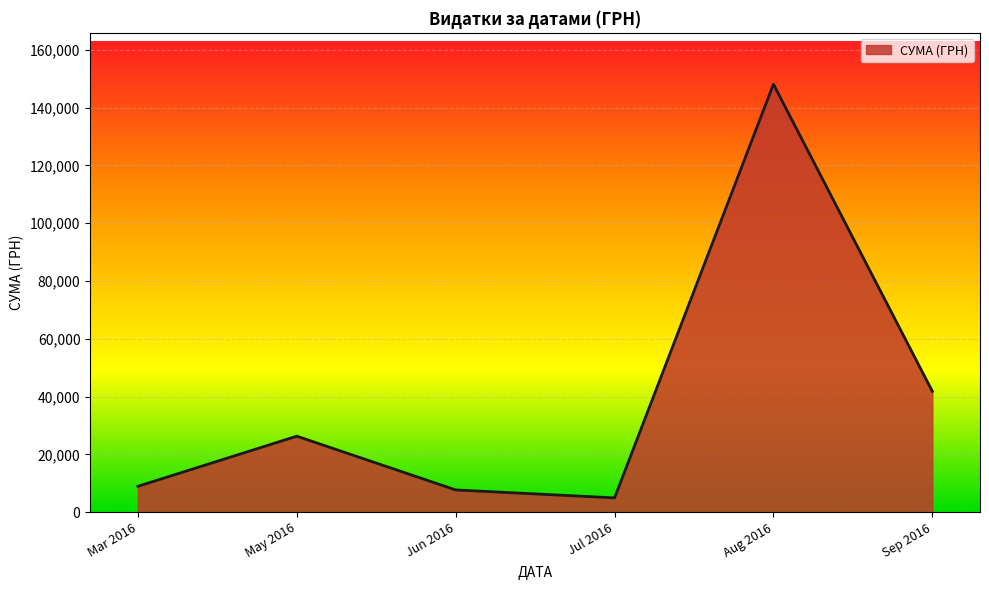

What is the sum of the values at May 2016 and Jul 2016?

31308.0